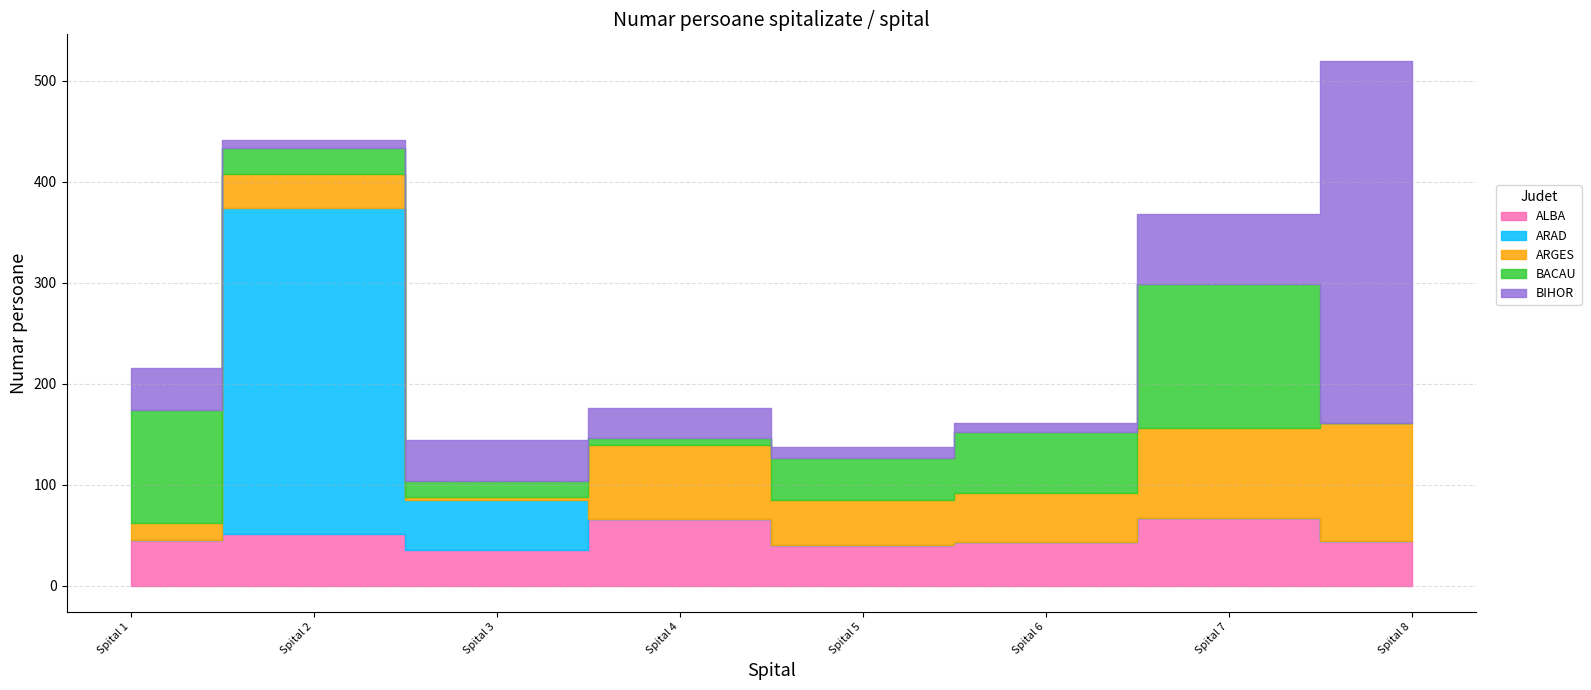

In ARGES, how many points are higher than both neighbors (excluding endpoints)?

2